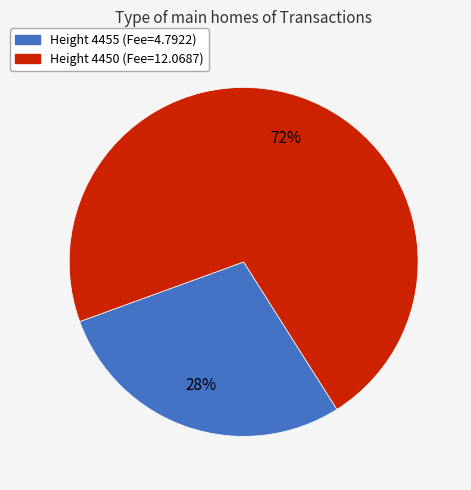

Does any single category account for the majority?

Yes